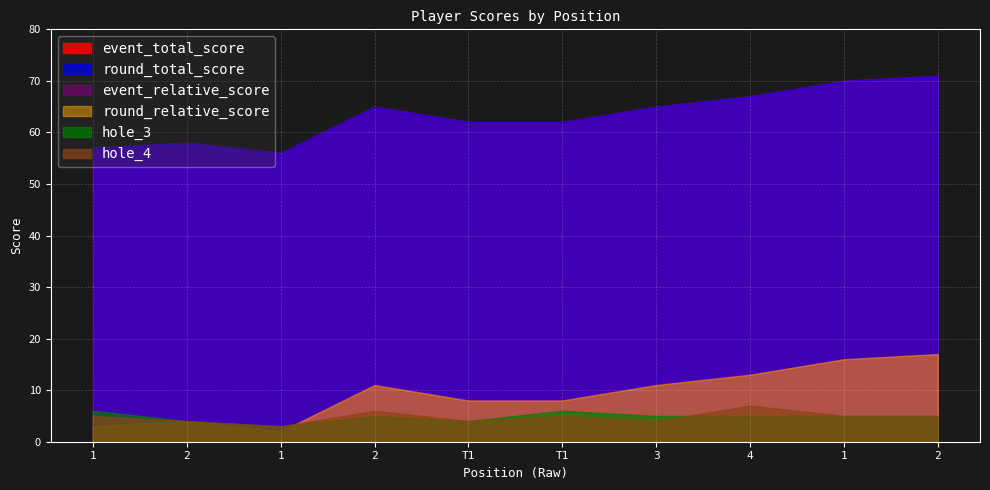

What is the label of the 4th point from the left?

2